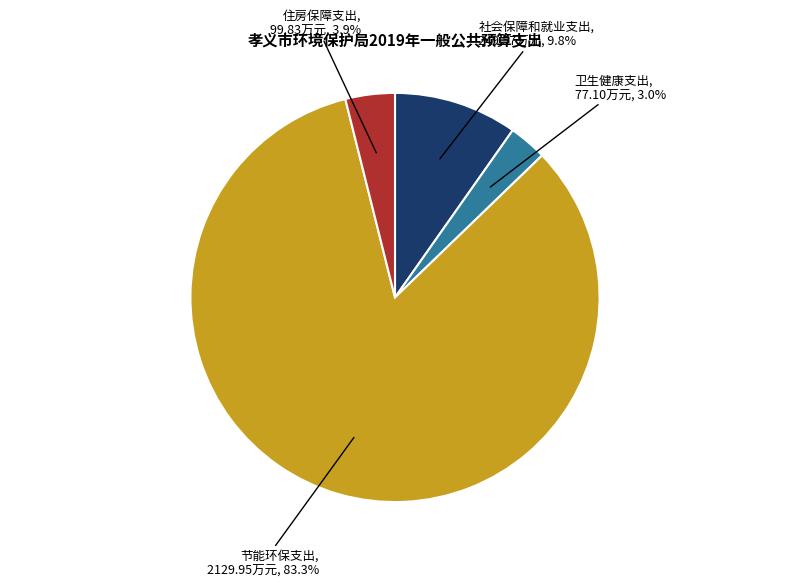

Do 节能环保支出 and 卫生健康支出 together represent more than half of the pie?

Yes